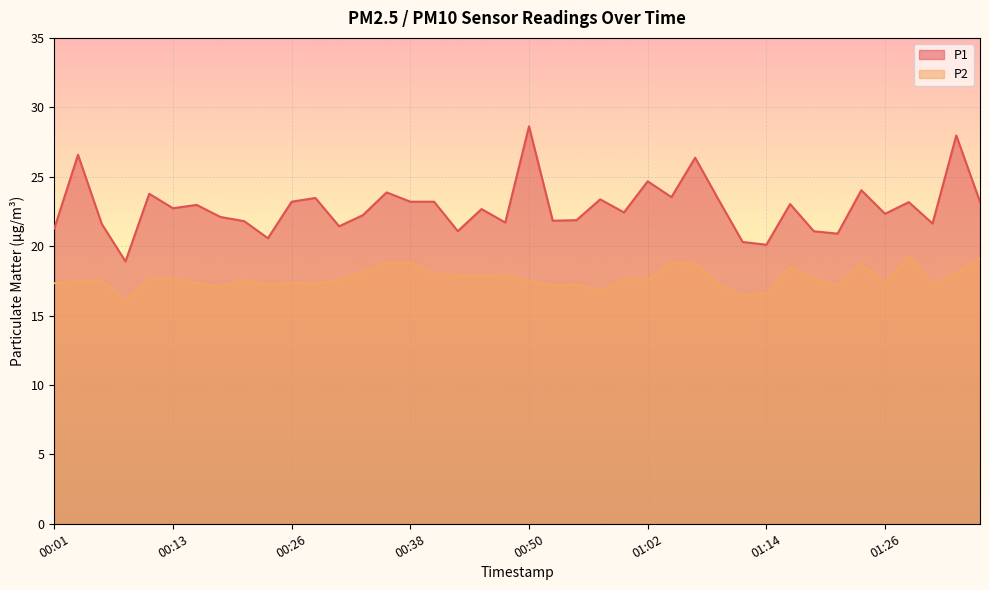

What is the difference between the maximum and minimum values in the P2 series?

3.2